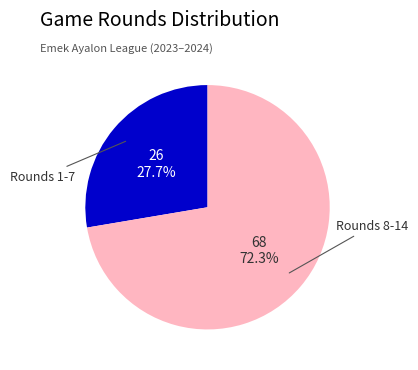

Is there any slice that represents more than half of the pie?

Yes